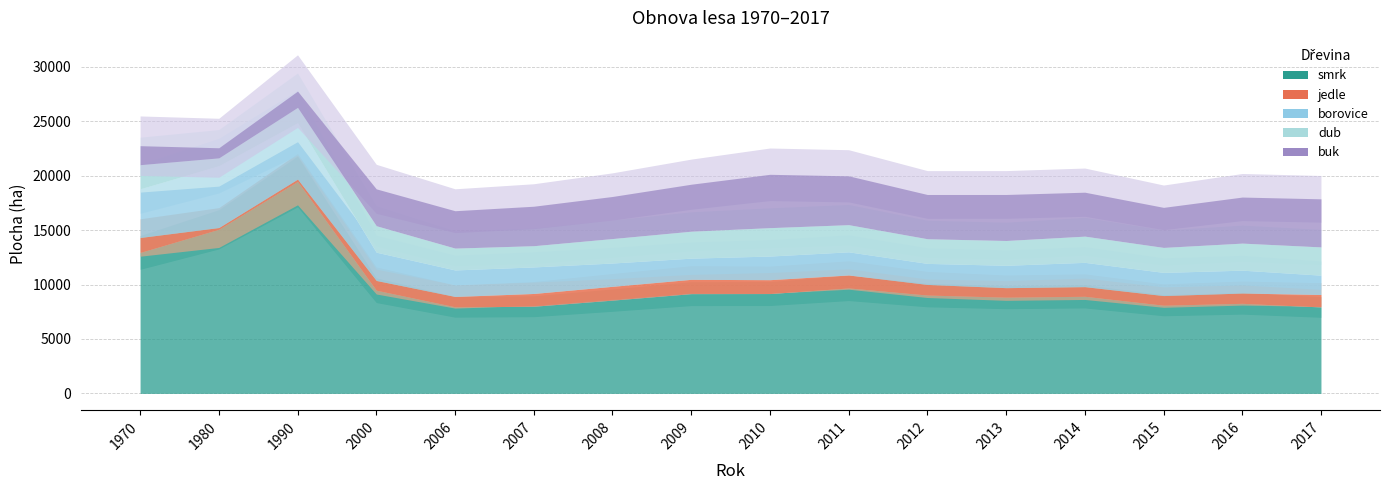

In borovice, how many points are higher than both neighbors (excluding endpoints)?

4